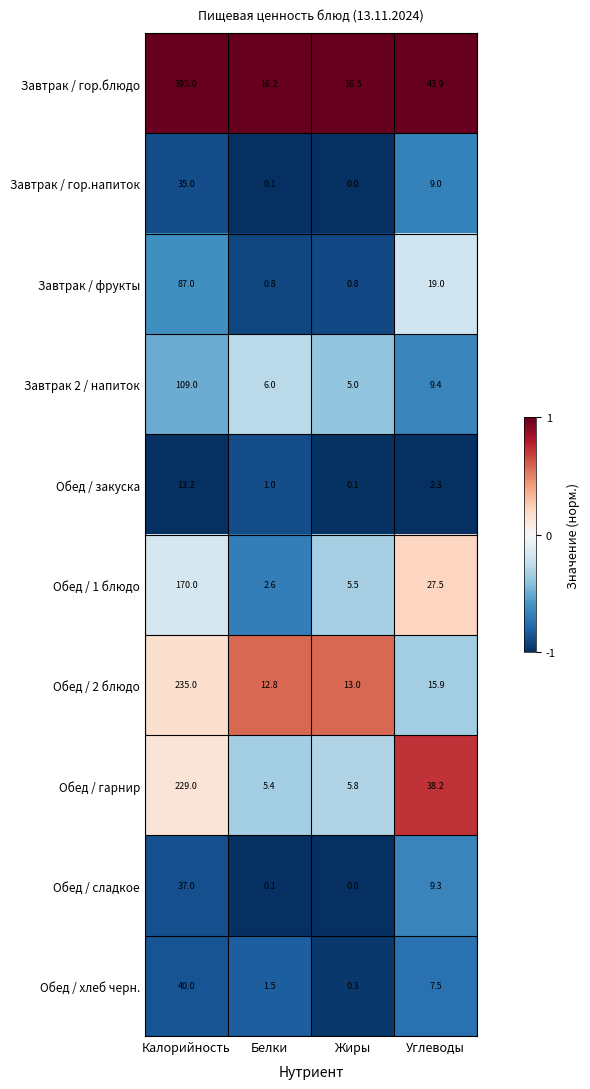

List the series in order of their peak value, lowest first.

Обед / закуска, Завтрак / гор.напиток, Обед / сладкое, Обед / хлеб черн., Завтрак / фрукты, Завтрак 2 / напиток, Обед / 1 блюдо, Обед / гарнир, Обед / 2 блюдо, Завтрак / гор.блюдо